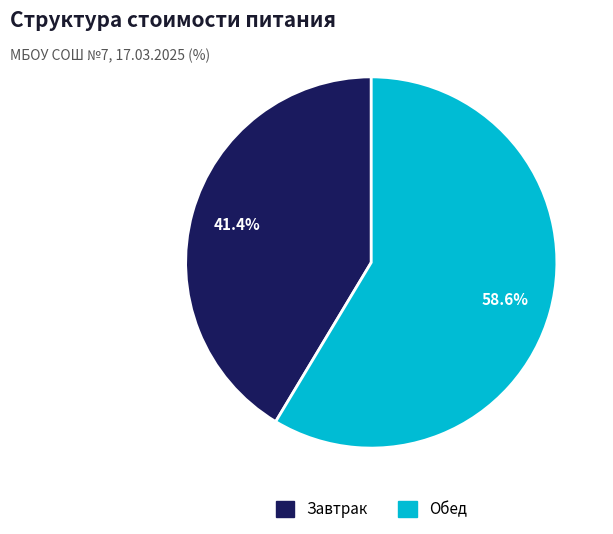

Is there any slice that represents more than half of the pie?

Yes